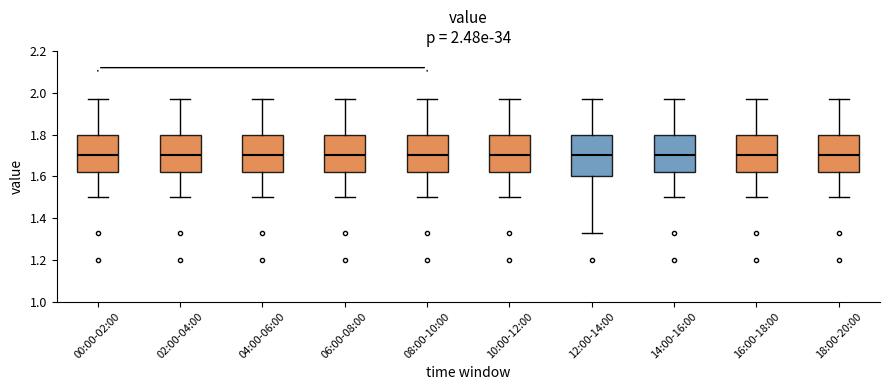

Which box is the tallest, from its lower edge to its upper edge?

12:00-14:00